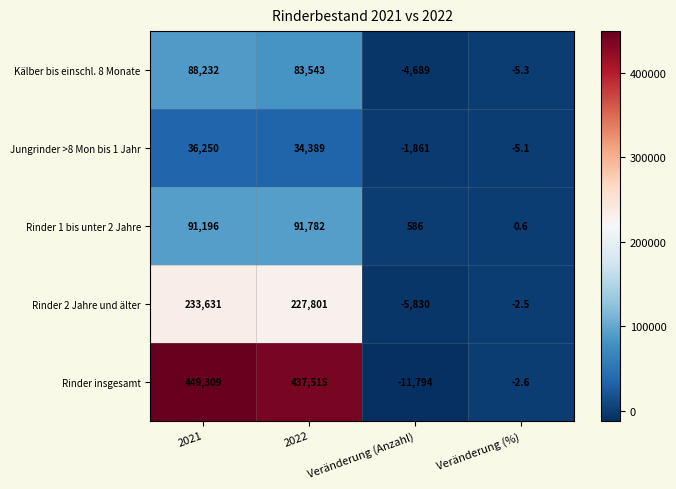

Is the value of Rinder 1 bis unter 2 Jahre at Veränderung (Anzahl) greater than the value of Kälber bis einschl. 8 Monate at 2021?

No